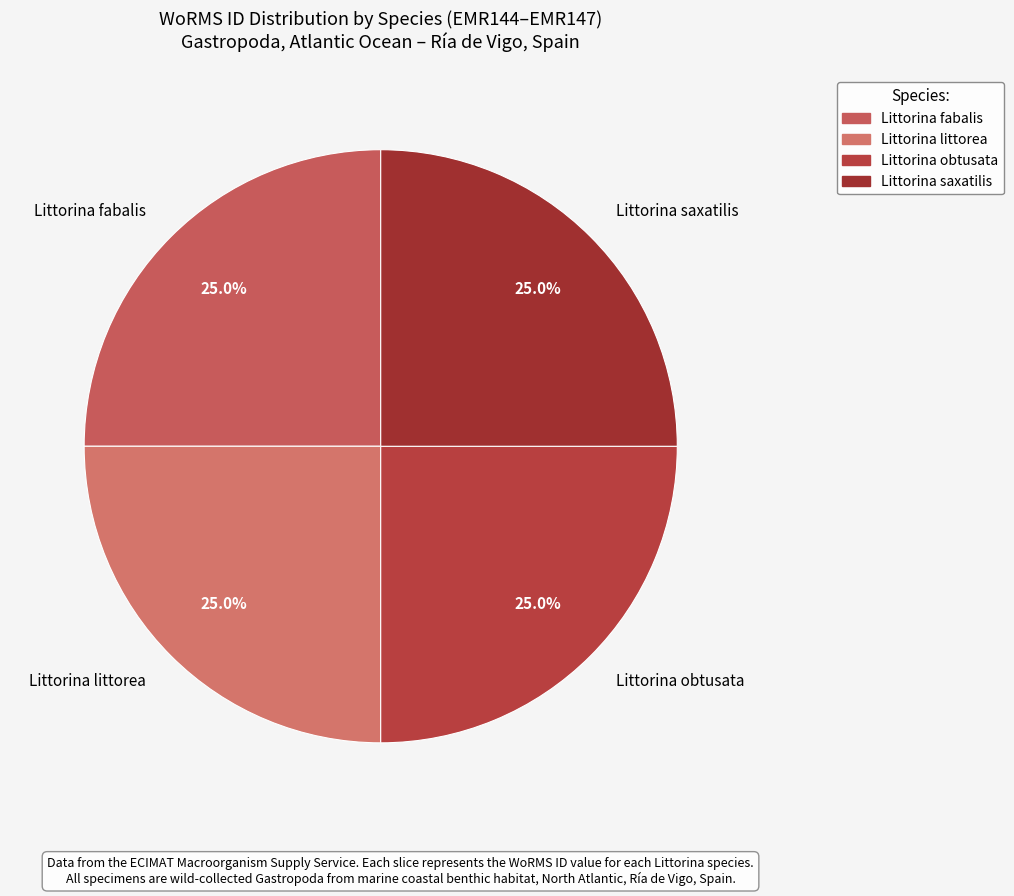

Does any single category account for the majority?

No